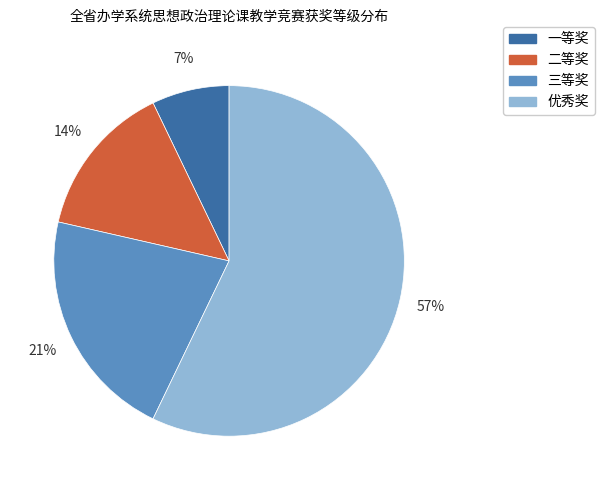

Which category accounts for the majority?

优秀奖